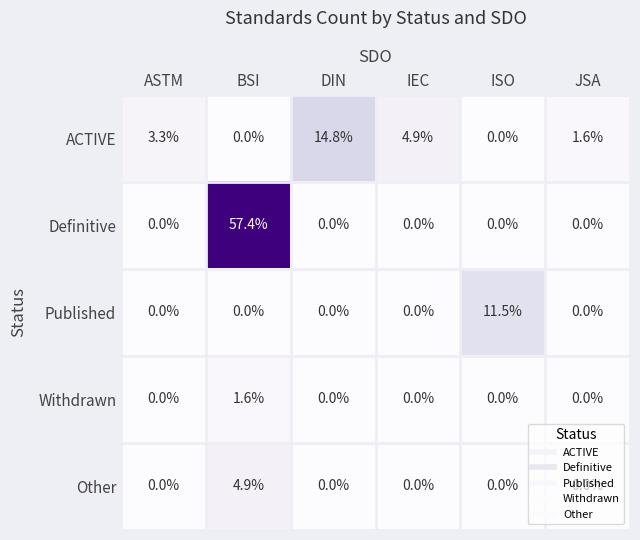

The Published series shows 0.0 at ASTM. True or false?

True